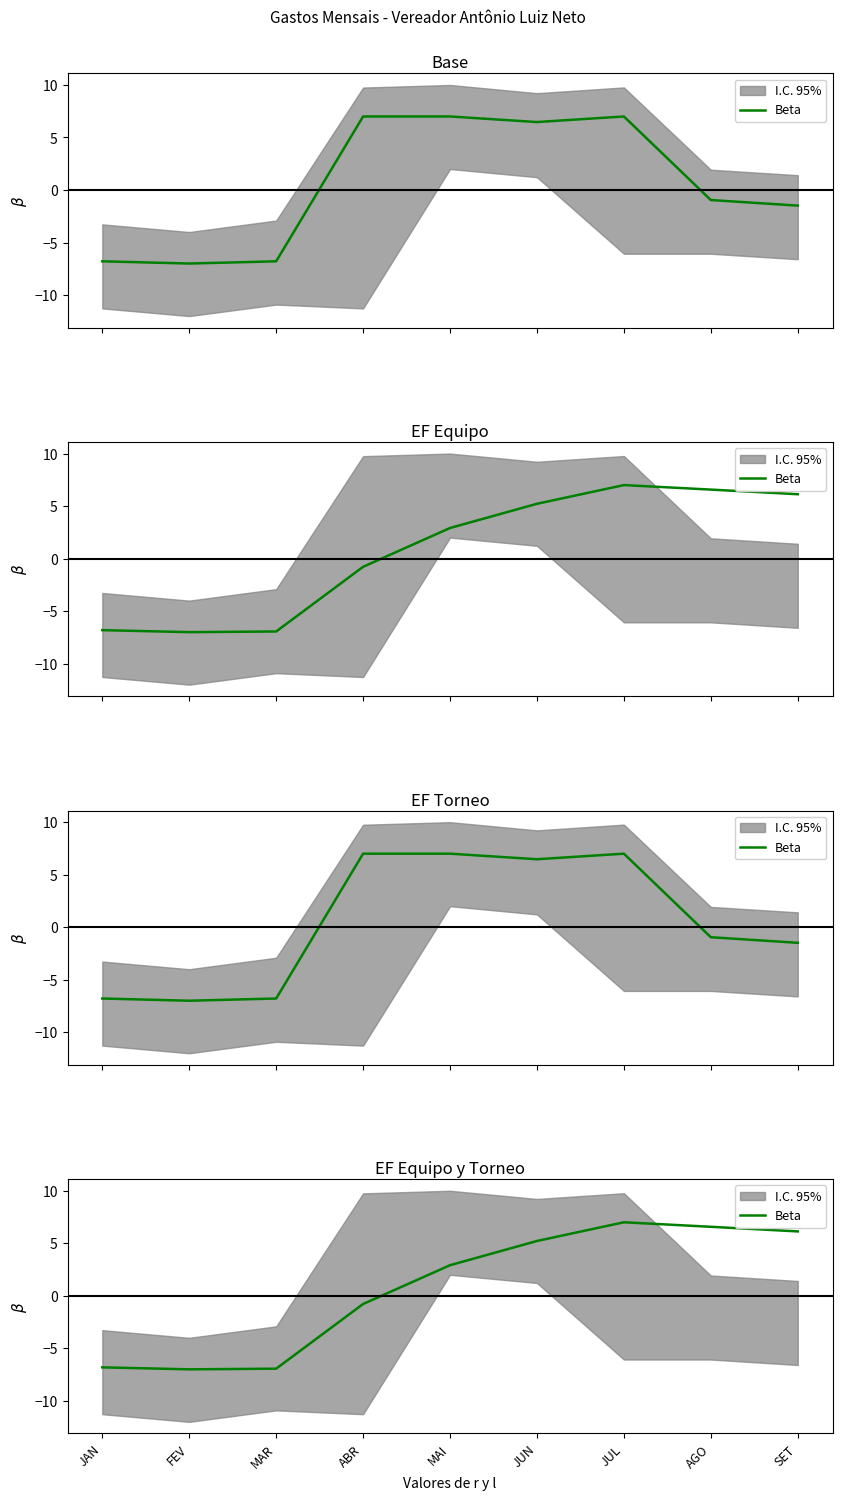

How many data points does each series have?

9